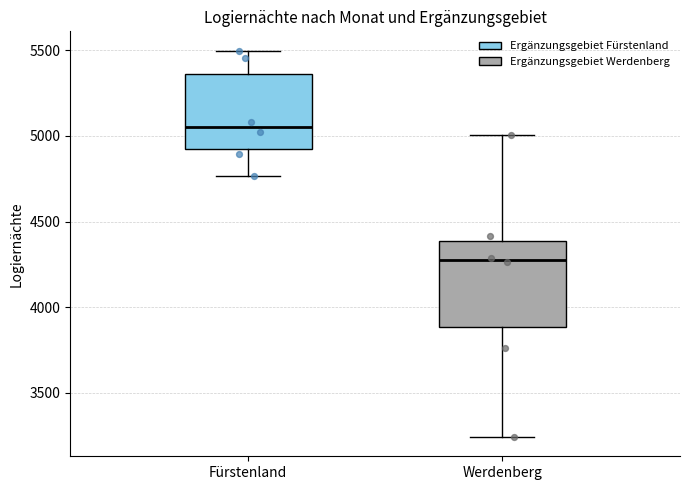

Where does the median line of the box for Werdenberg sit on the y-axis? The values are not printed on the chart, so give them approximately, as read against the axis.

4300